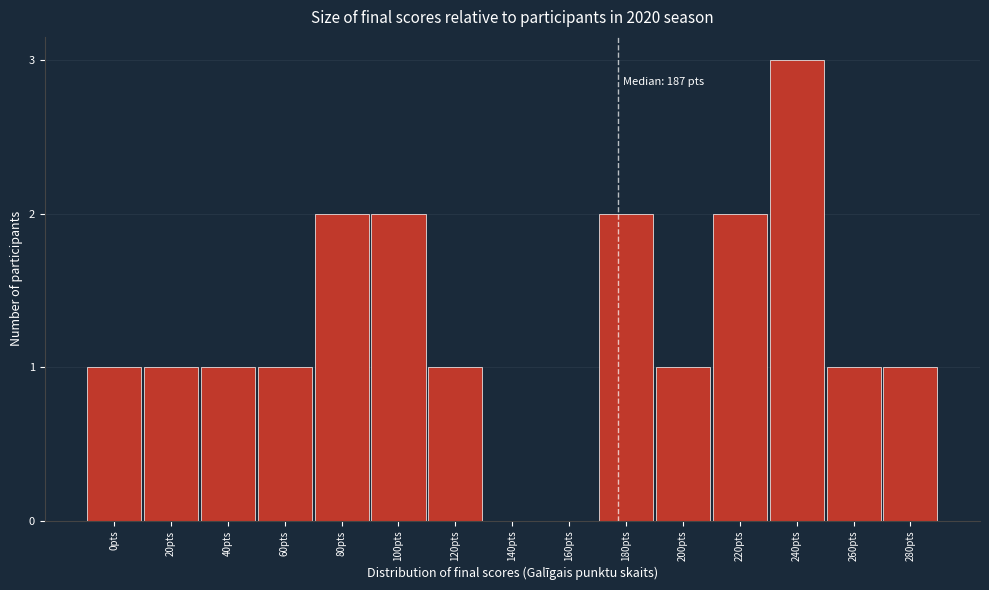

Reading right to left, what are all the values shown in this chart?

280pts=1	260pts=1	240pts=3	220pts=2	200pts=1	180pts=2	160pts=0	140pts=0	120pts=1	100pts=2	80pts=2	60pts=1	40pts=1	20pts=1	0pts=1